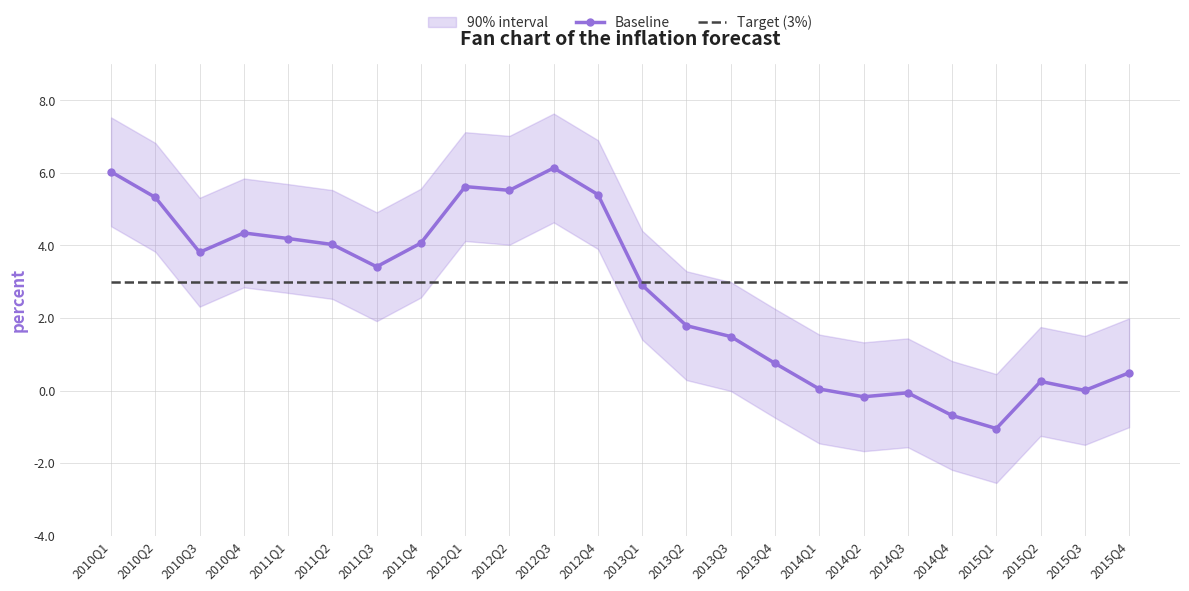

Reading left to right, extract all data points from this chart.

Baseline: 6.0	5.3	3.8	4.3	4.2	4.0	3.4	4.1	5.6	5.5	6.1	5.4	2.9	1.8	1.5	0.8	0.0	-0.2	-0.1	-0.7	-1.0	0.3	0.0	0.5
Target (3%): 3.0	3.0	3.0	3.0	3.0	3.0	3.0	3.0	3.0	3.0	3.0	3.0	3.0	3.0	3.0	3.0	3.0	3.0	3.0	3.0	3.0	3.0	3.0	3.0